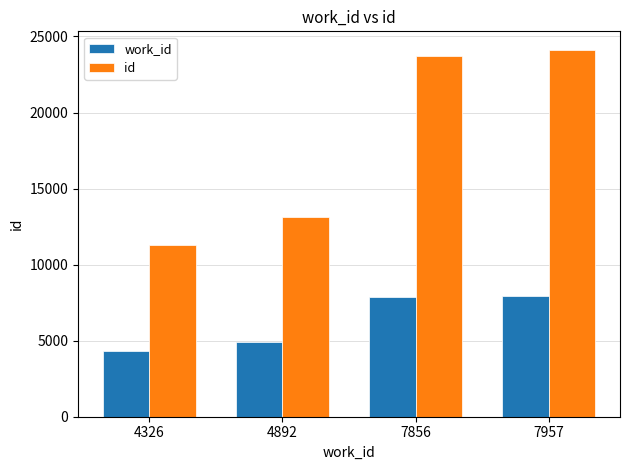

What are all the series names shown in the legend?

work_id, id